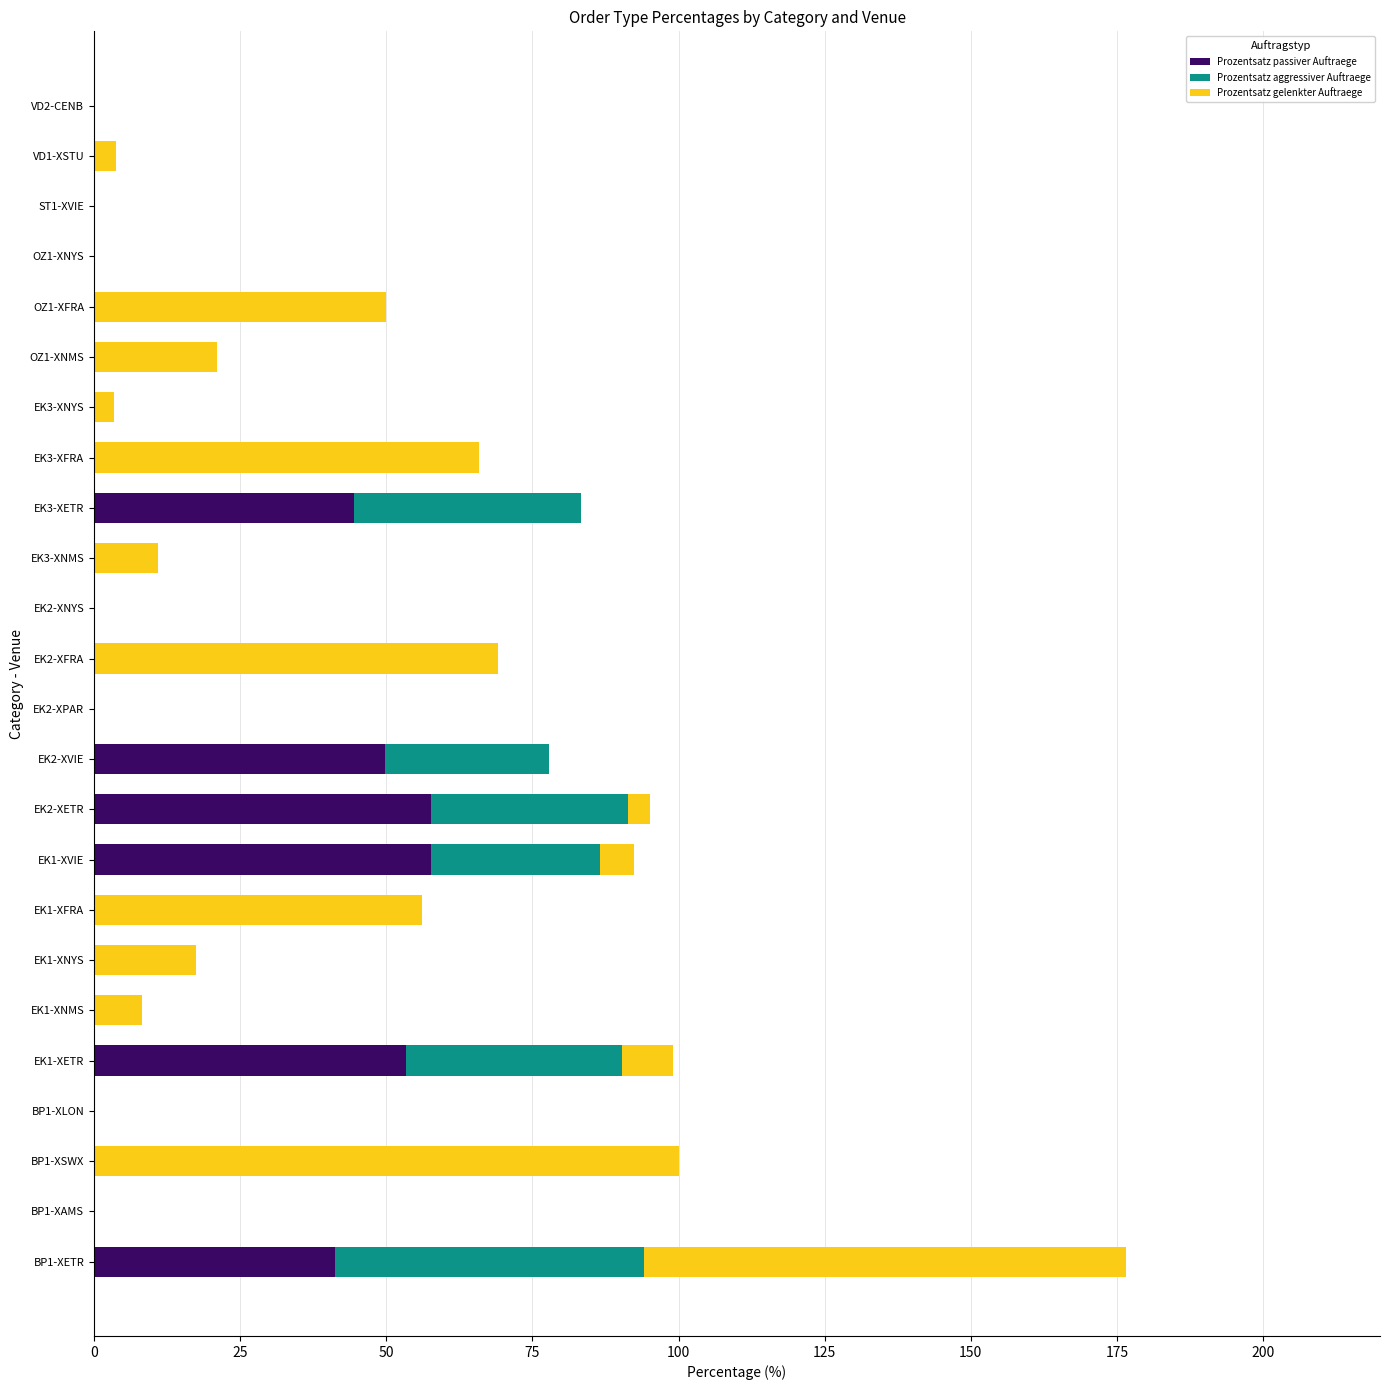

The value of Prozentsatz passiver Auftraege at EK2-XETR is 23.5. True or false?

False